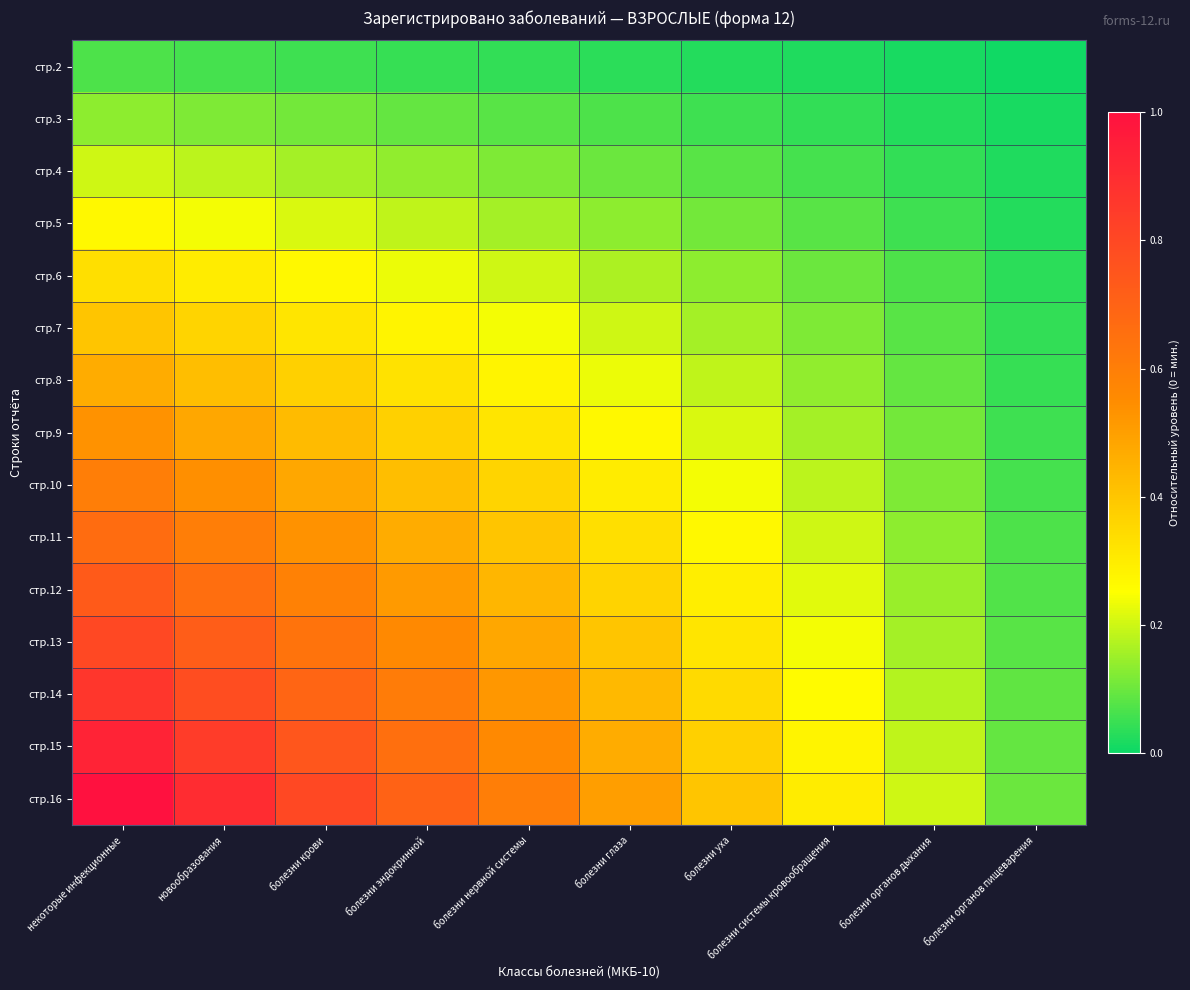

Reading left to right, what are all the values shown in this chart?

стр.2: некоторые инфекционные=0.1	новообразования=0.1	болезни крови=0.1	болезни эндокринной=0.0	болезни нервной системы=0.0	болезни глаза=0.0	болезни уха=0.0	болезни системы кровообращения=0.0	болезни органов дыхания=0.0	болезни органов пищеварения=0.0
стр.3: некоторые инфекционные=0.1	новообразования=0.1	болезни крови=0.1	болезни эндокринной=0.1	болезни нервной системы=0.1	болезни глаза=0.1	болезни уха=0.1	болезни системы кровообращения=0.0	болезни органов дыхания=0.0	болезни органов пищеварения=0.0
стр.4: некоторые инфекционные=0.2	новообразования=0.2	болезни крови=0.2	болезни эндокринной=0.1	болезни нервной системы=0.1	болезни глаза=0.1	болезни уха=0.1	болезни системы кровообращения=0.1	болезни органов дыхания=0.0	болезни органов пищеварения=0.0
стр.5: некоторые инфекционные=0.3	новообразования=0.2	болезни крови=0.2	болезни эндокринной=0.2	болезни нервной системы=0.2	болезни глаза=0.1	болезни уха=0.1	болезни системы кровообращения=0.1	болезни органов дыхания=0.1	болезни органов пищеварения=0.0
стр.6: некоторые инфекционные=0.3	новообразования=0.3	болезни крови=0.3	болезни эндокринной=0.2	болезни нервной системы=0.2	болезни глаза=0.2	болезни уха=0.1	болезни системы кровообращения=0.1	болезни органов дыхания=0.1	болезни органов пищеварения=0.0
стр.7: некоторые инфекционные=0.4	новообразования=0.4	болезни крови=0.3	болезни эндокринной=0.3	болезни нервной системы=0.2	болезни глаза=0.2	болезни уха=0.2	болезни системы кровообращения=0.1	болезни органов дыхания=0.1	болезни органов пищеварения=0.0
стр.8: некоторые инфекционные=0.5	новообразования=0.4	болезни крови=0.4	болезни эндокринной=0.3	болезни нервной системы=0.3	болезни глаза=0.2	болезни уха=0.2	болезни системы кровообращения=0.1	болезни органов дыхания=0.1	болезни органов пищеварения=0.0
стр.9: некоторые инфекционные=0.5	новообразования=0.5	болезни крови=0.4	болезни эндокринной=0.4	болезни нервной системы=0.3	болезни глаза=0.3	болезни уха=0.2	болезни системы кровообращения=0.2	болезни органов дыхания=0.1	болезни органов пищеварения=0.1
стр.10: некоторые инфекционные=0.6	новообразования=0.5	болезни крови=0.5	болезни эндокринной=0.4	болезни нервной системы=0.4	болезни глаза=0.3	болезни уха=0.2	болезни системы кровообращения=0.2	болезни органов дыхания=0.1	болезни органов пищеварения=0.1
стр.11: некоторые инфекционные=0.7	новообразования=0.6	болезни крови=0.5	болезни эндокринной=0.5	болезни нервной системы=0.4	болезни глаза=0.3	болезни уха=0.3	болезни системы кровообращения=0.2	болезни органов дыхания=0.1	болезни органов пищеварения=0.1
стр.12: некоторые инфекционные=0.7	новообразования=0.7	болезни крови=0.6	болезни эндокринной=0.5	болезни нервной системы=0.4	болезни глаза=0.4	болезни уха=0.3	болезни системы кровообращения=0.2	болезни органов дыхания=0.1	болезни органов пищеварения=0.1
стр.13: некоторые инфекционные=0.8	новообразования=0.7	болезни крови=0.6	болезни эндокринной=0.6	болезни нервной системы=0.5	болезни глаза=0.4	болезни уха=0.3	болезни системы кровообращения=0.2	болезни органов дыхания=0.2	болезни органов пищеварения=0.1
стр.14: некоторые инфекционные=0.9	новообразования=0.8	болезни крови=0.7	болезни эндокринной=0.6	болезни нервной системы=0.5	болезни глаза=0.4	болезни уха=0.3	болезни системы кровообращения=0.3	болезни органов дыхания=0.2	болезни органов пищеварения=0.1
стр.15: некоторые инфекционные=0.9	новообразования=0.8	болезни крови=0.7	болезни эндокринной=0.7	болезни нервной системы=0.6	болезни глаза=0.5	болезни уха=0.4	болезни системы кровообращения=0.3	болезни органов дыхания=0.2	болезни органов пищеварения=0.1
стр.16: некоторые инфекционные=1.0	новообразования=0.9	болезни крови=0.8	болезни эндокринной=0.7	болезни нервной системы=0.6	болезни глаза=0.5	болезни уха=0.4	болезни системы кровообращения=0.3	болезни органов дыхания=0.2	болезни органов пищеварения=0.1